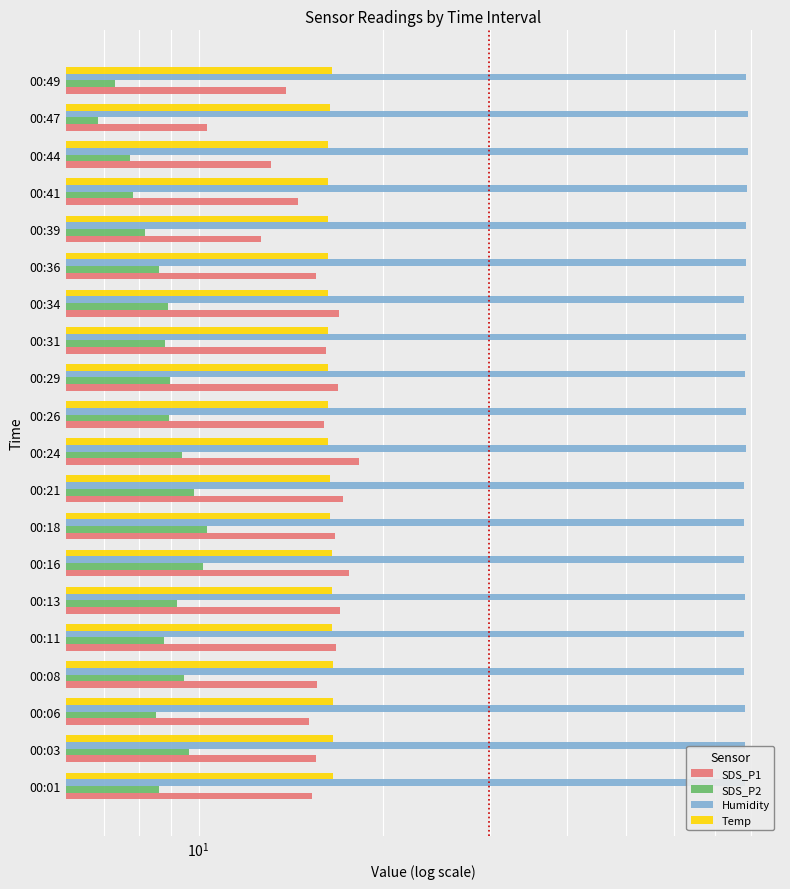

What is the sum of all SDS_P1 values?

311.6